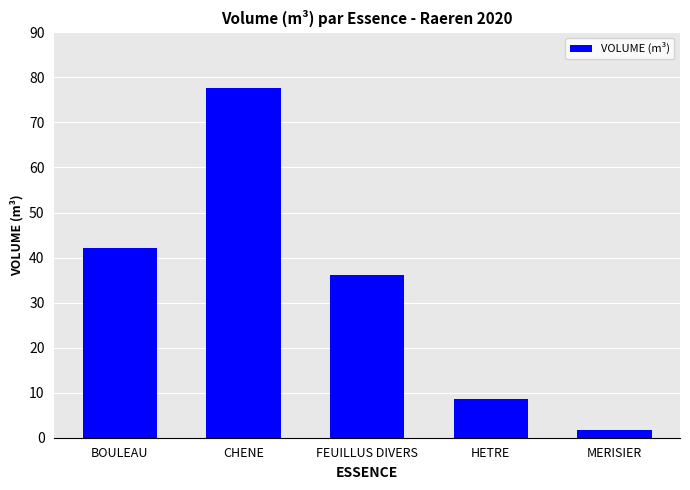

True or false: the data shows 71.7 at BOULEAU.

False